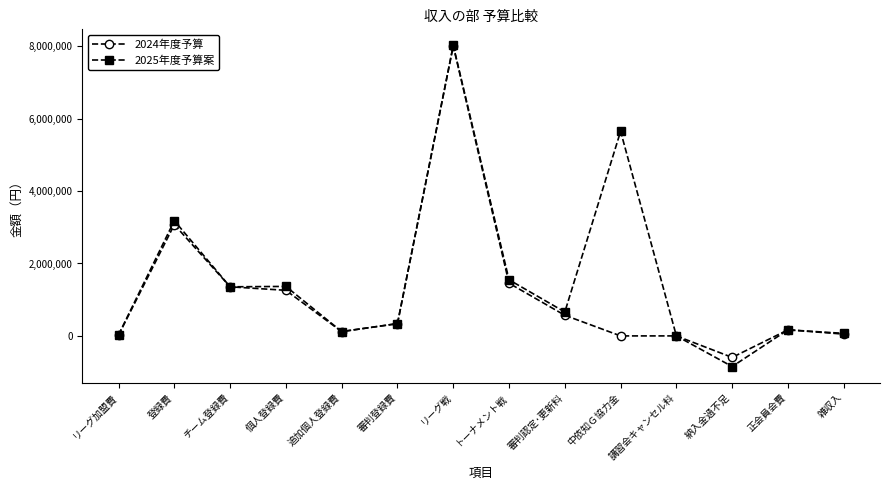

At how many categories does at least one series exceed 510519?

7